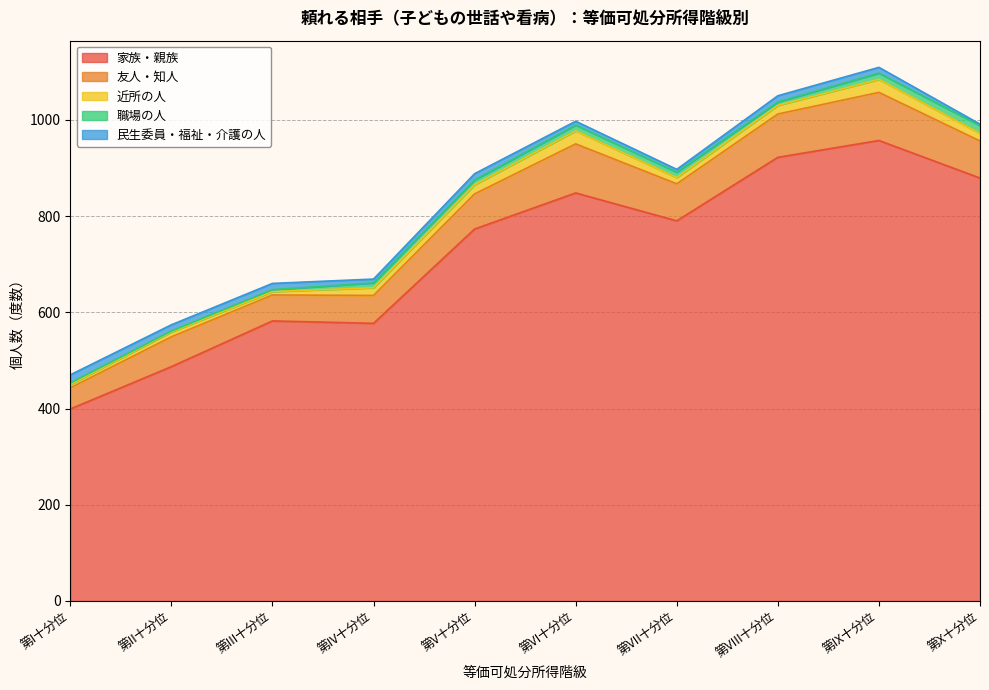

How many intersections are there between 民生委員・福祉・介護の人 and 近所の人?

1